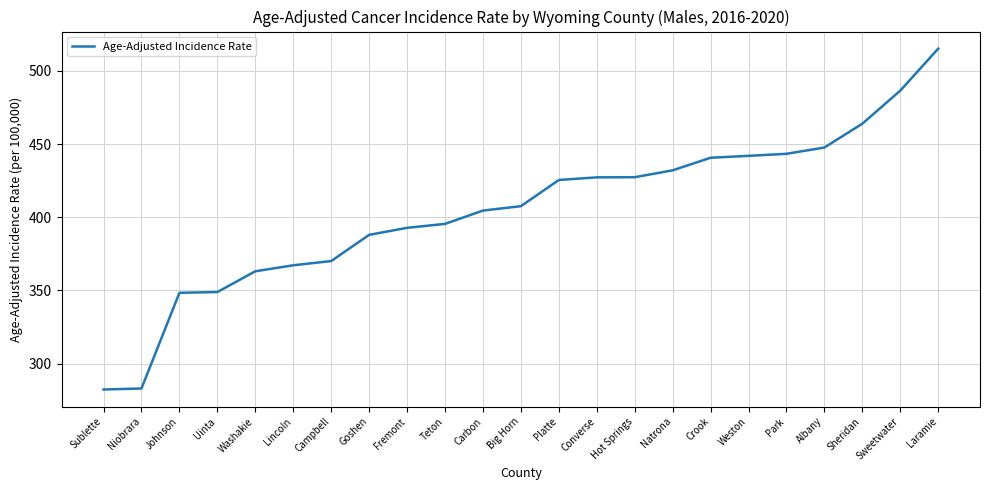

Count the number of values greater than 407.

12